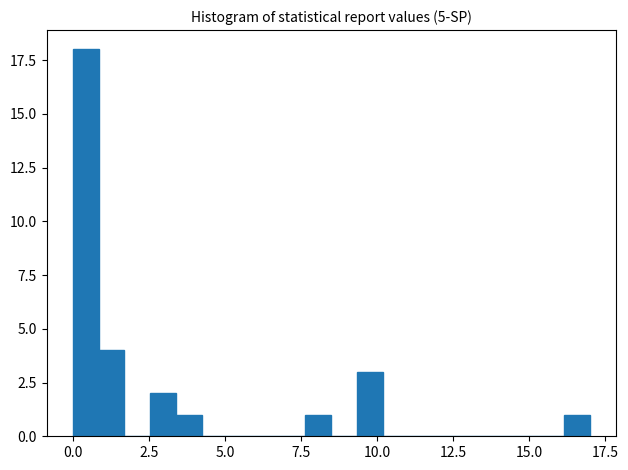

Read against the x-axis, roughly where is the centre of the tallest bar?

0.5